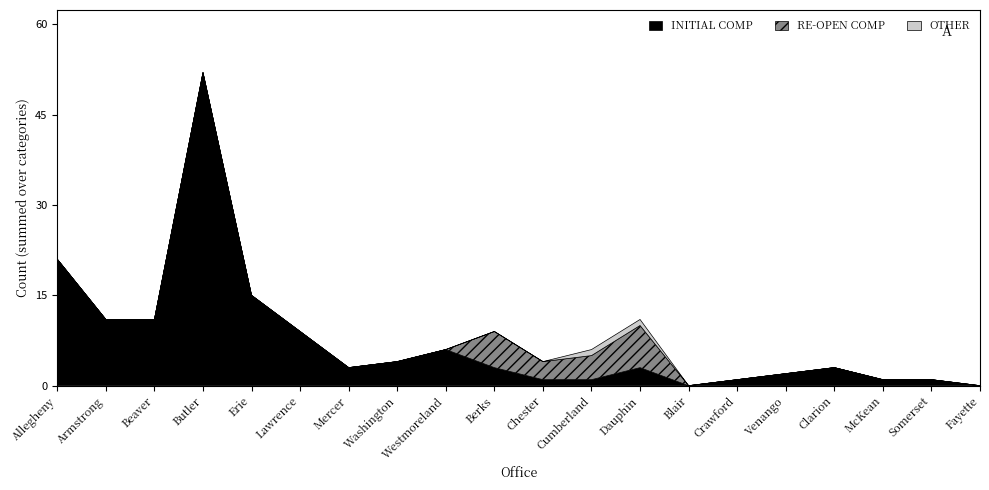

At Butler, list the series in order from smallest to largest.

RE-OPEN COMP, OTHER, INITIAL COMP